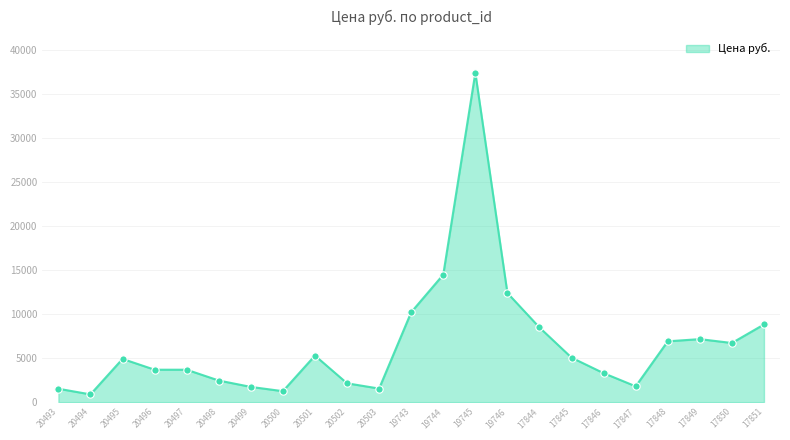

What is the change in value from 20495 to 20499?

-3180.0